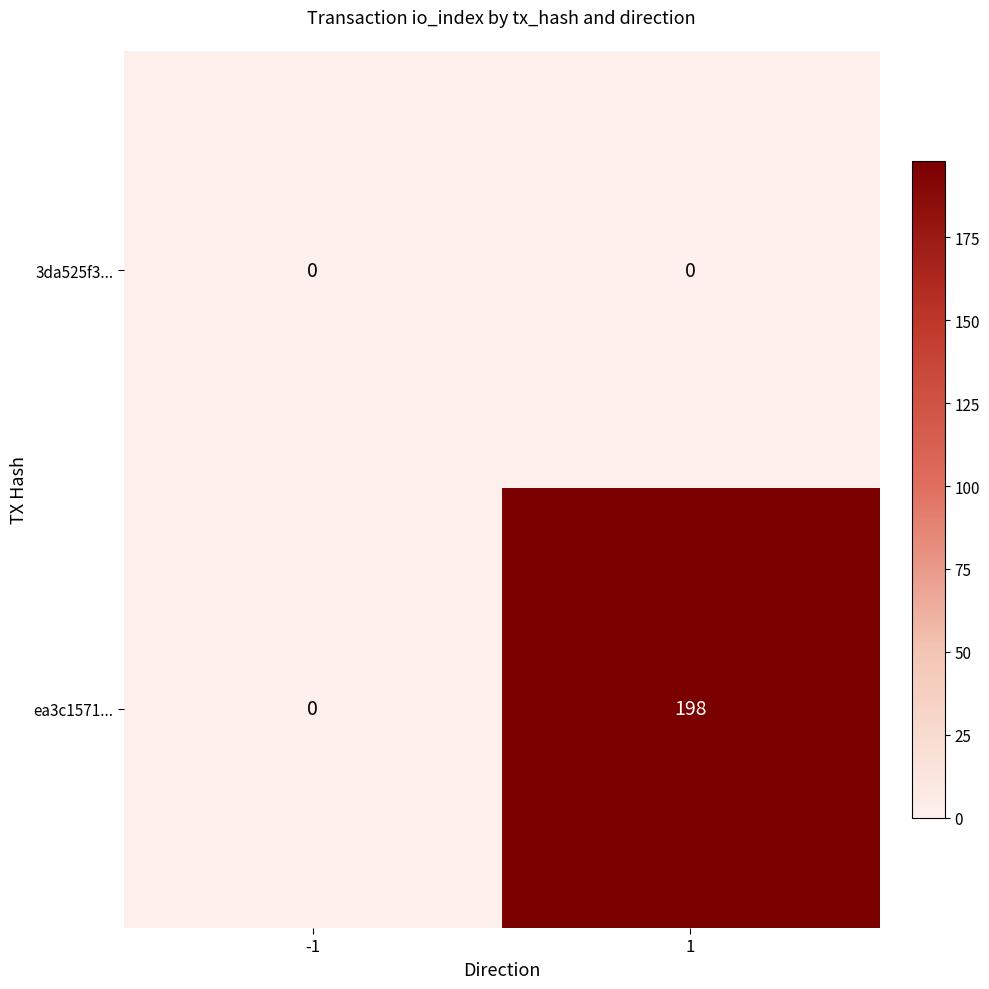

Reading right to left, transcribe all the data shown in this chart.

3da525f3...: 0	0
ea3c1571...: 198	0